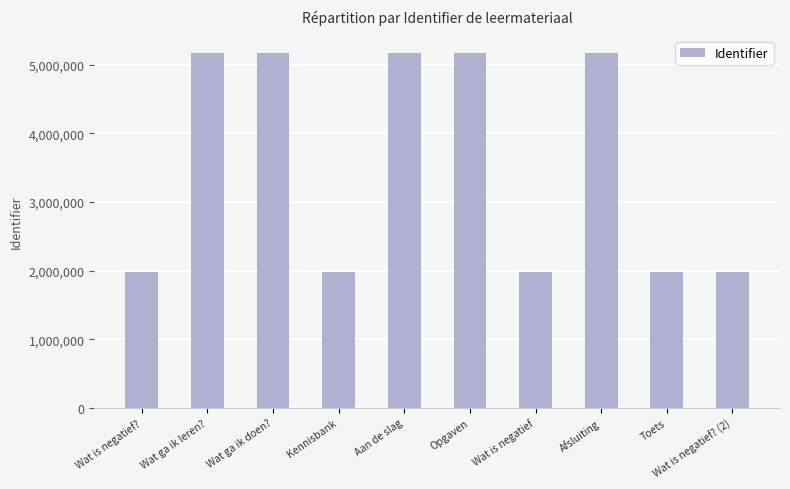

Is it true that the value at Kennisbank is 1977780?

True